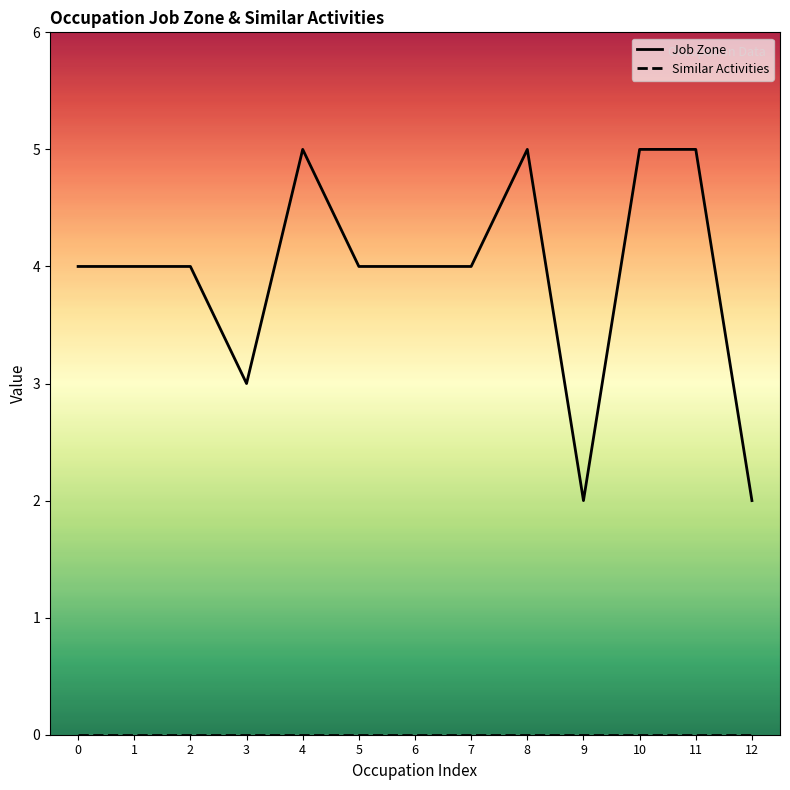

At which category is the sum across all series the highest?

4